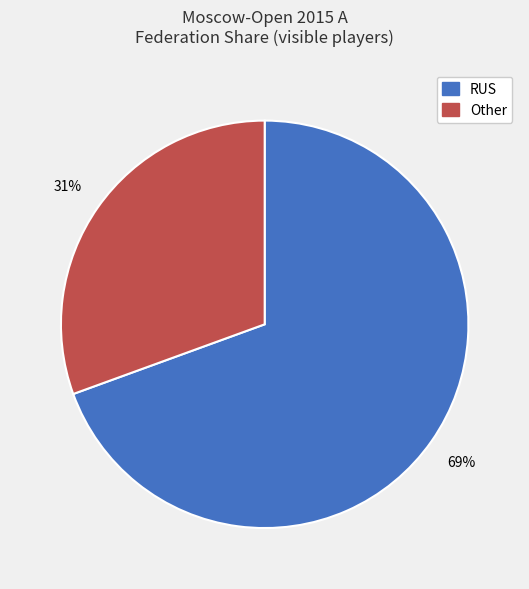

What is the smallest slice in the pie chart?

Other